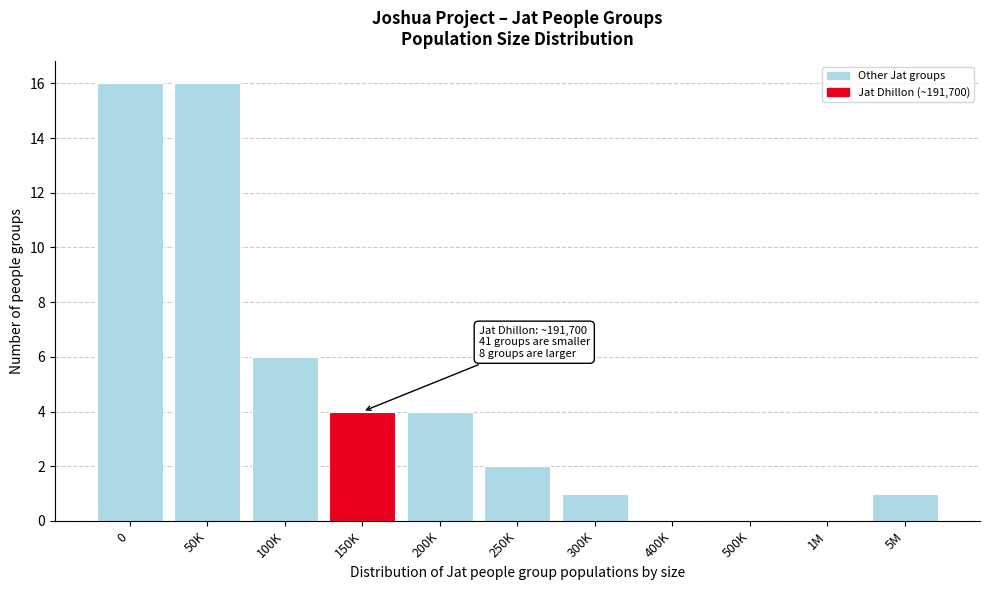

What is the change in value from 1M to 5M?

+1